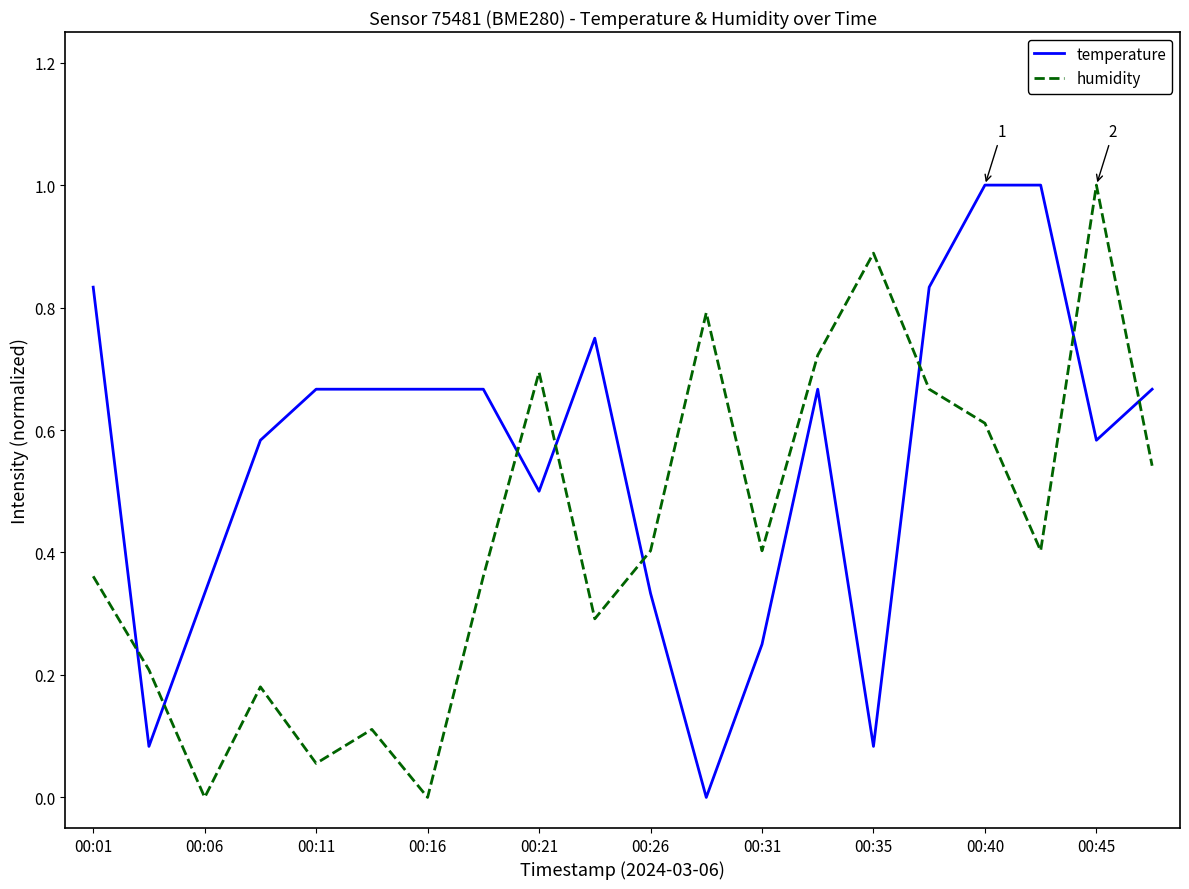

What are all the series names shown in the legend?

temperature, humidity